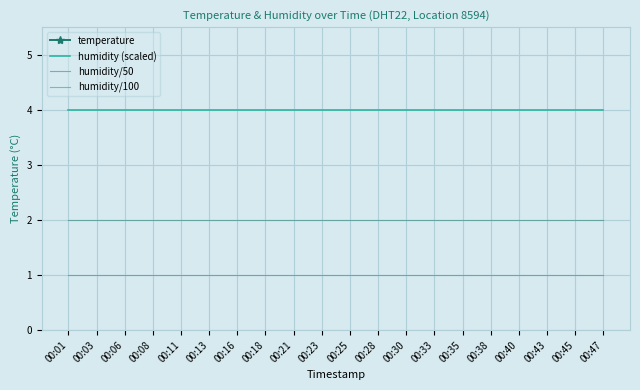

What is the sum of the humidity/100 values at 00:35 and 00:25?

2.0